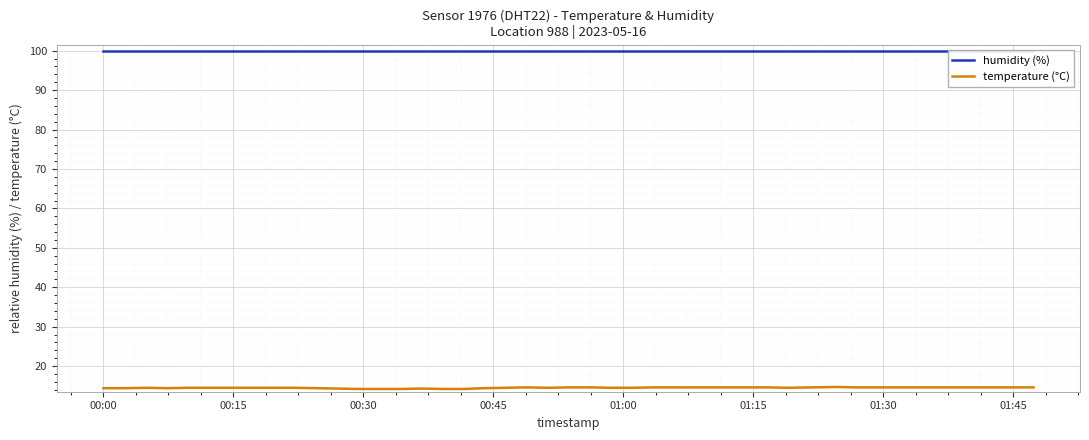

What is the sum of all humidity (%) values?

3996.0